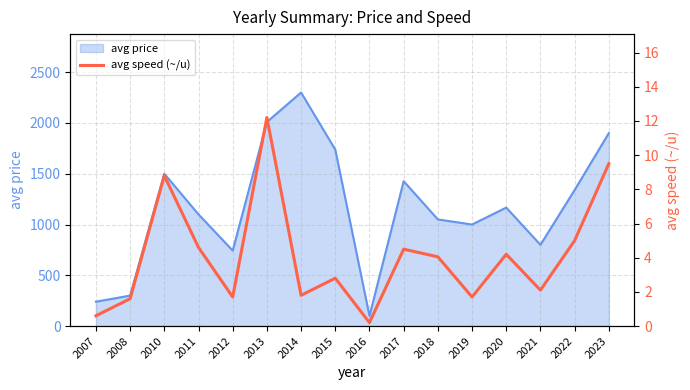

Does the chart display data point markers on the line(s)?

No